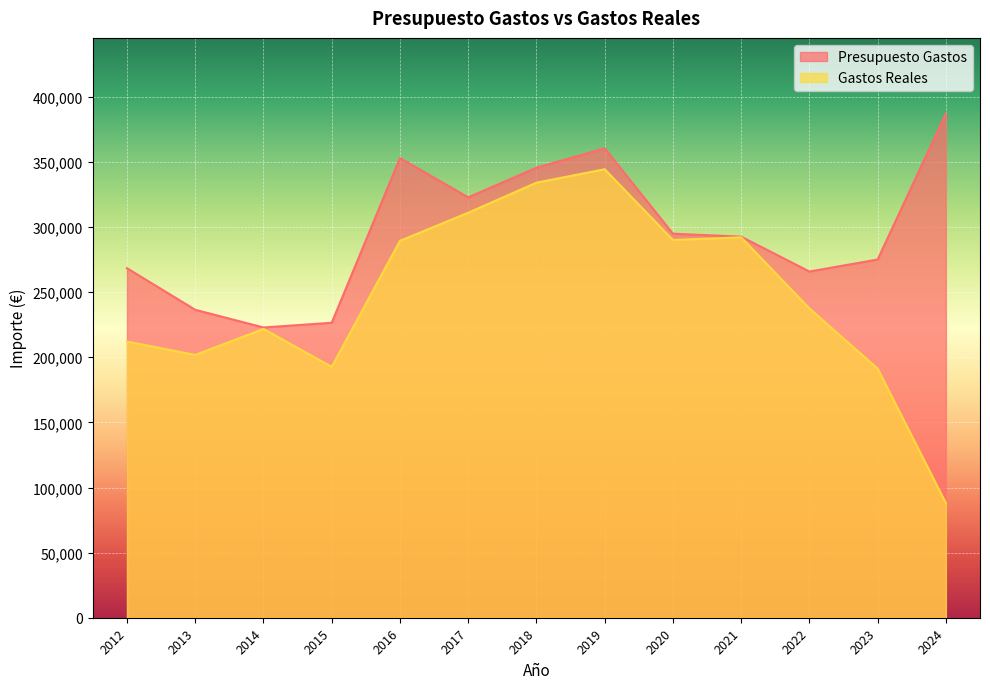

Reading right to left, extract all data points from this chart.

Presupuesto Gastos: 387187.0	275079.0	265864.0	292626.0	294905.0	360476.0	345555.0	322802.0	352989.0	226510.0	222890.0	236469.0	268401.0
Gastos Reales: 88013.9	191303.6	237495.1	292125.1	290079.7	344395.7	334078.3	311002.7	289403.9	192669.7	221773.7	201816.3	212111.3